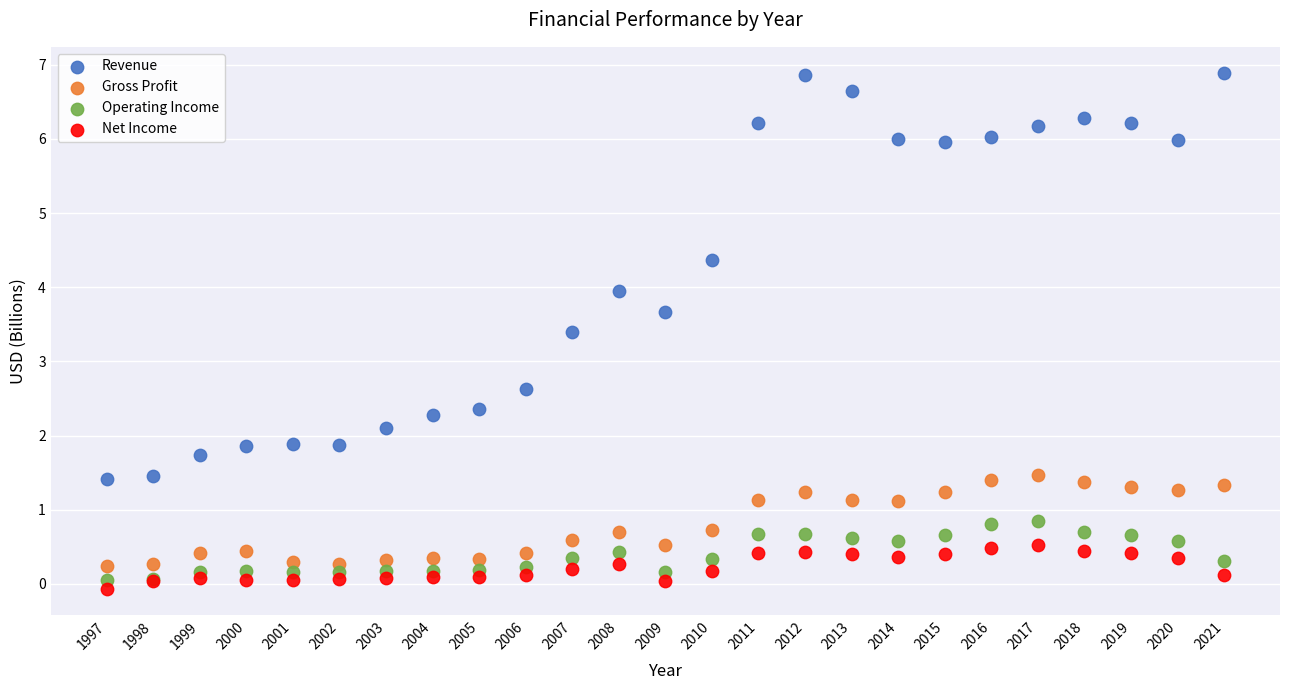

Which series has the largest Y range (max minus min)?

Revenue